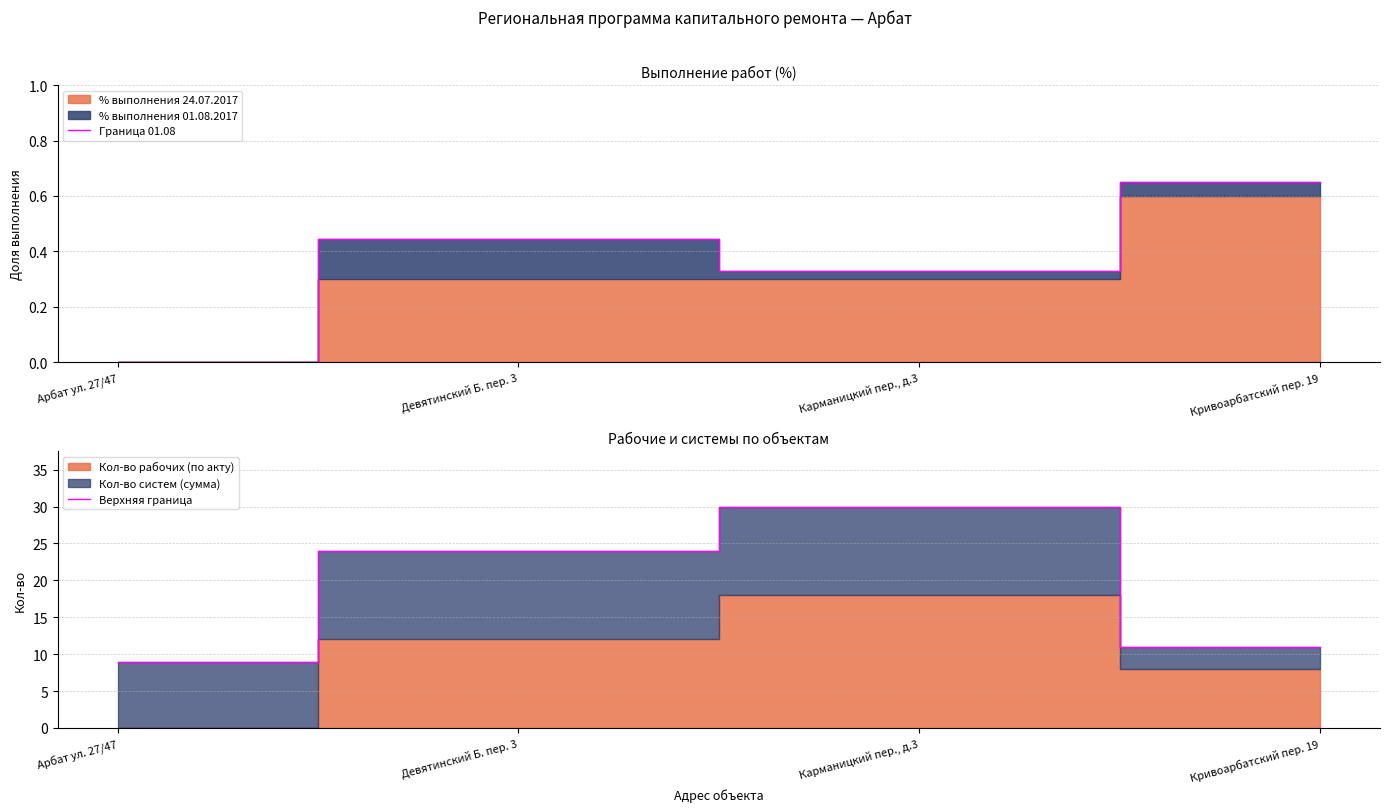

Reading left to right, list all the values displayed in this chart.

Граница 01.08: 0.0	0.4	0.3	0.7
Верхняя граница: 9.0	24.0	30.0	11.0